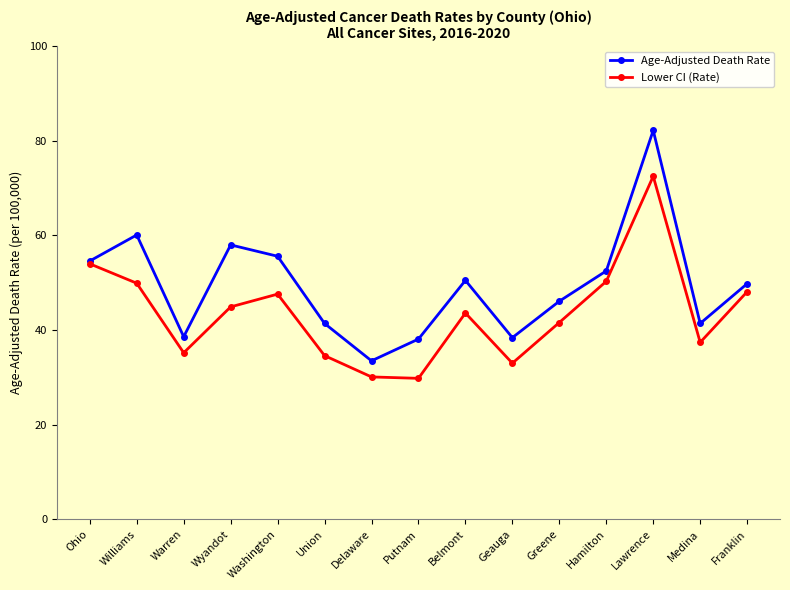

What is the smallest value displayed?

29.8